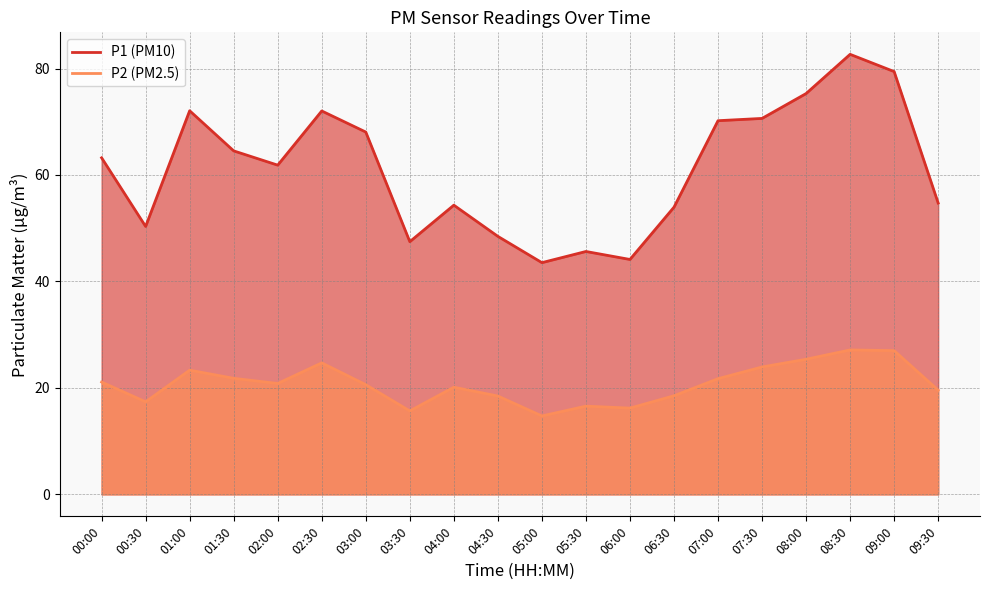

What position from the left is 03:00?

7